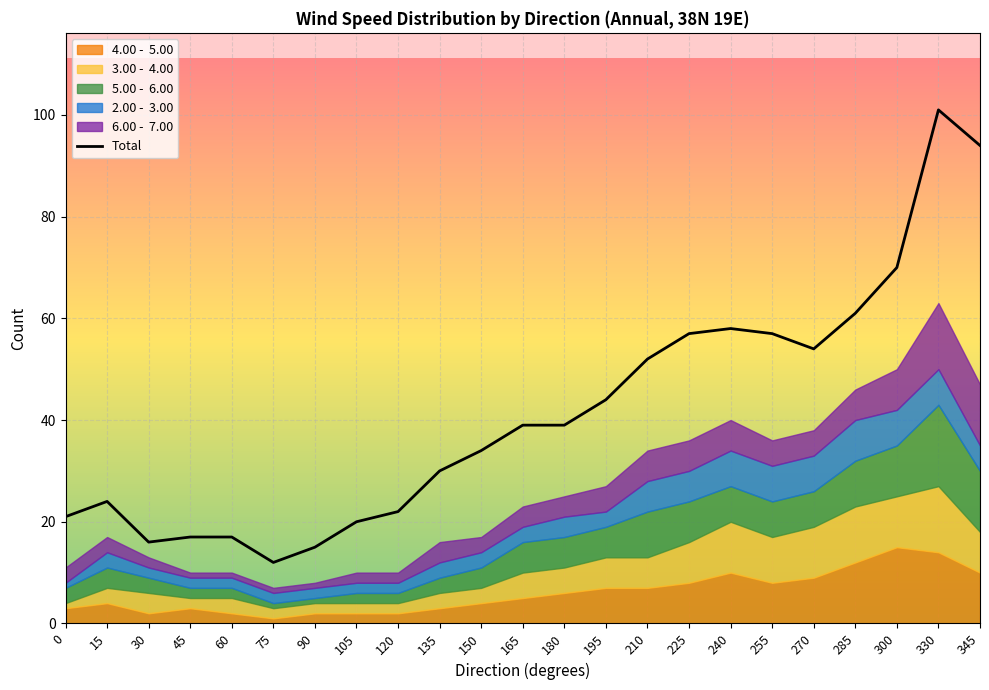

What is the change in value from 120 to 300?

+48